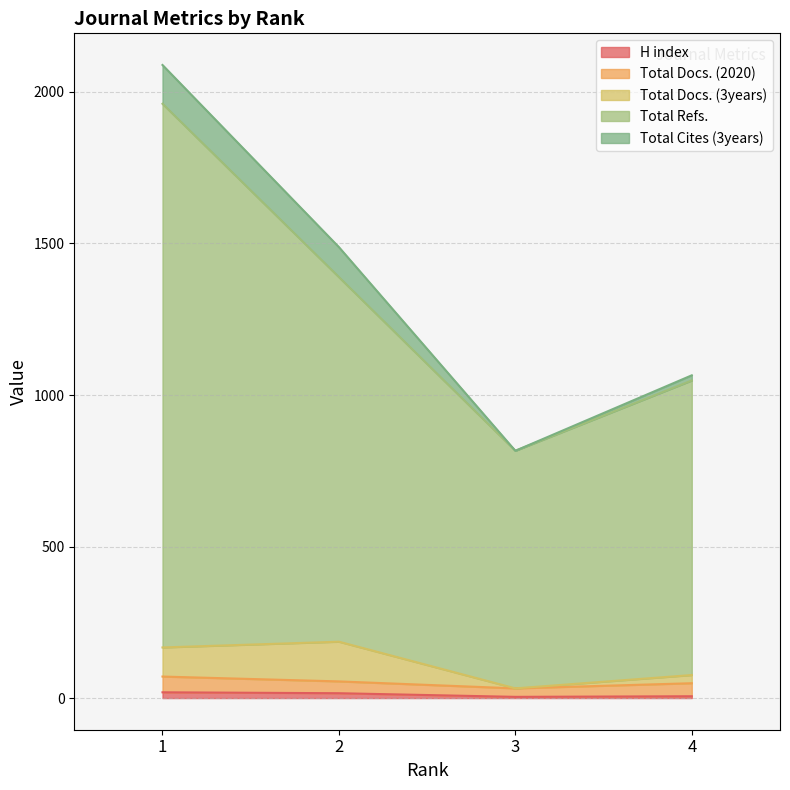

Which series changed the most between 3 and 4?

Total Refs.